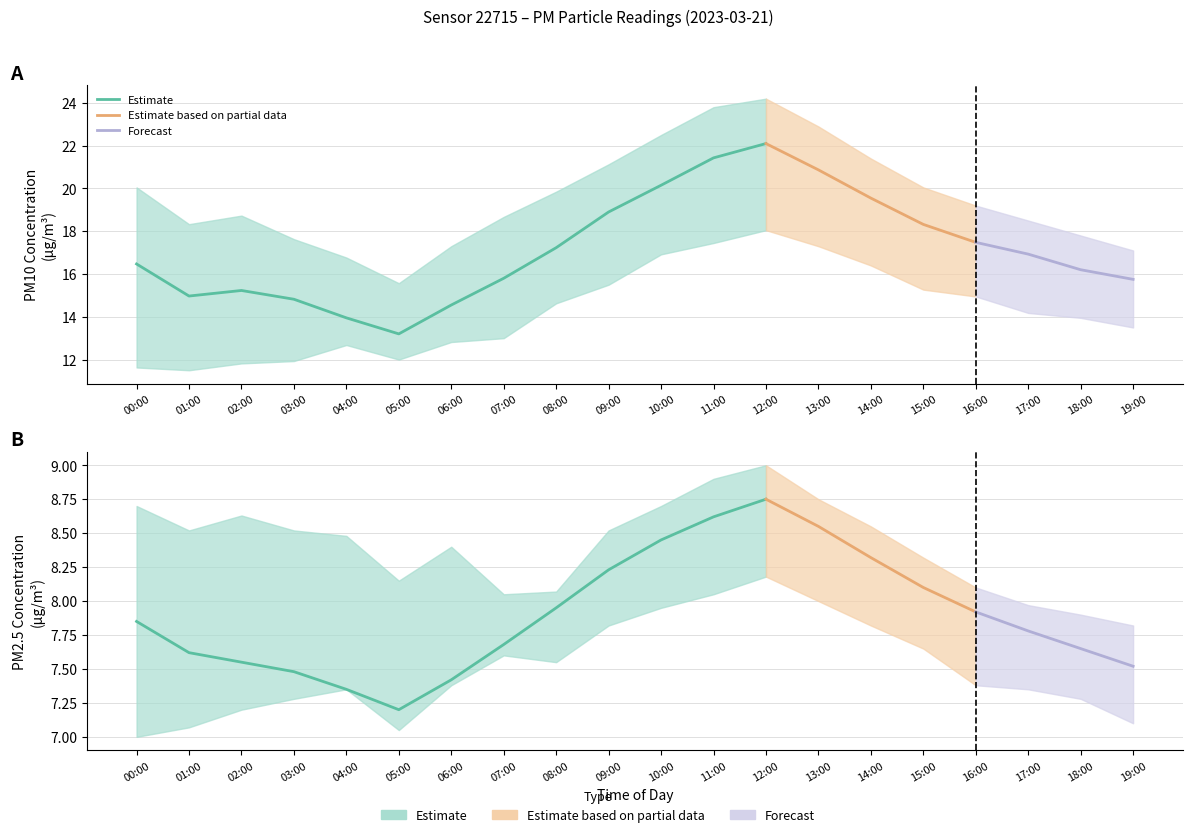

Reading left to right, transcribe all the data shown in this chart.

P1: 00:00=16.5	01:00=15.0	02:00=15.2	03:00=14.8	04:00=13.9	05:00=13.2	06:00=14.6	07:00=15.8	08:00=17.2	09:00=18.9	10:00=20.1	11:00=21.4	12:00=22.1	13:00=20.9	14:00=19.6	15:00=18.3	16:00=17.5	17:00=16.9	18:00=16.2	19:00=15.8
P2: 00:00=7.8	01:00=7.6	02:00=7.5	03:00=7.5	04:00=7.3	05:00=7.2	06:00=7.4	07:00=7.7	08:00=8.0	09:00=8.2	10:00=8.4	11:00=8.6	12:00=8.8	13:00=8.6	14:00=8.3	15:00=8.1	16:00=7.9	17:00=7.8	18:00=7.7	19:00=7.5